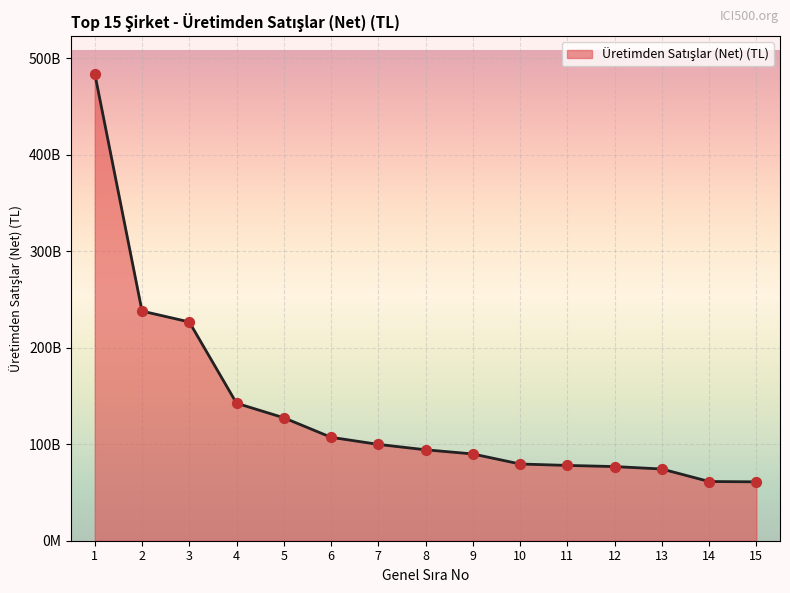

What is the change in value from 11 to 14?

-16685027741